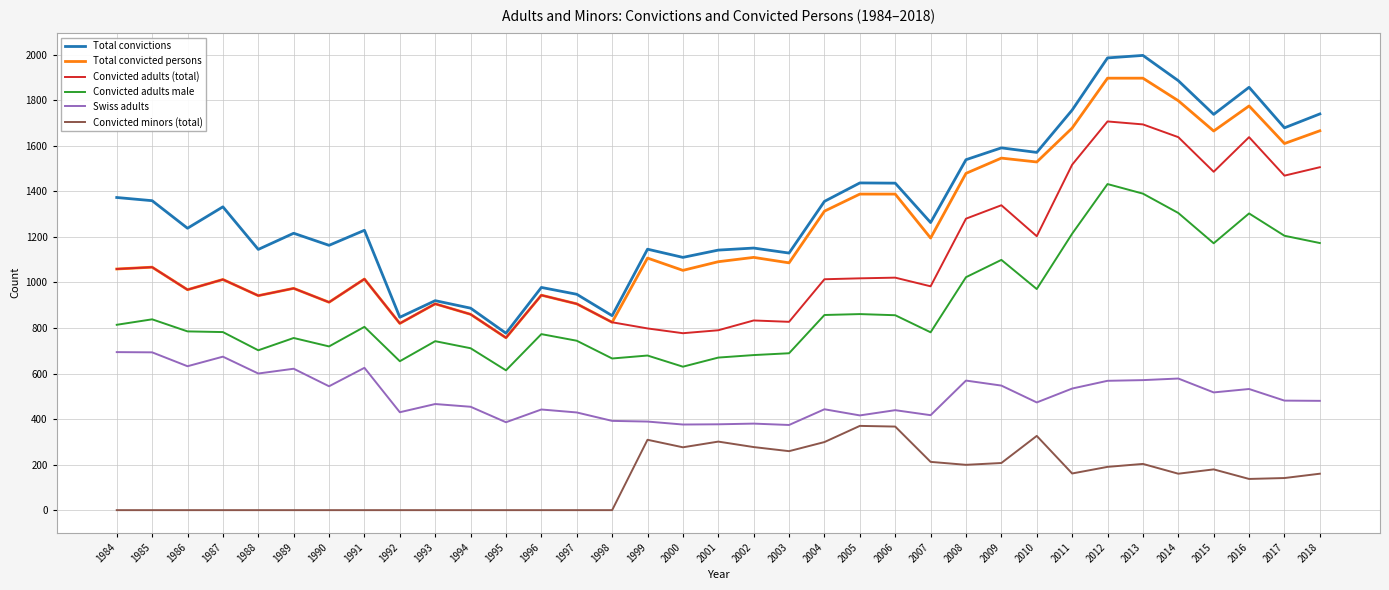

What is the lowest value of the Total convictions series?

777